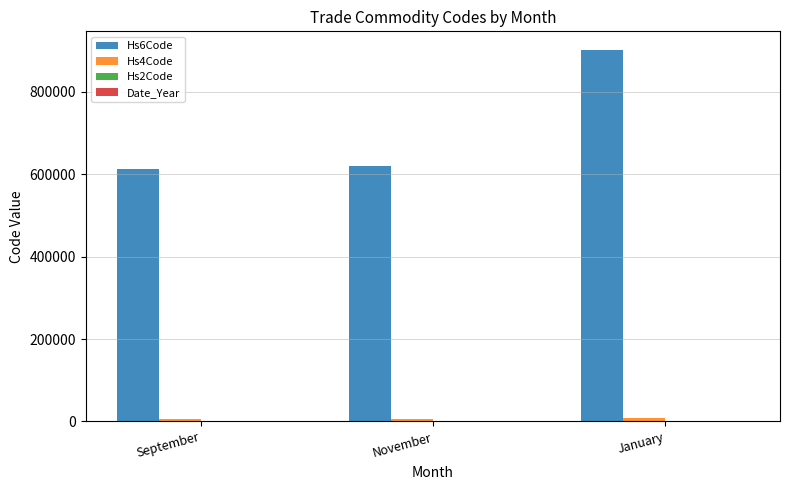

Which category has the highest value across all series?

January